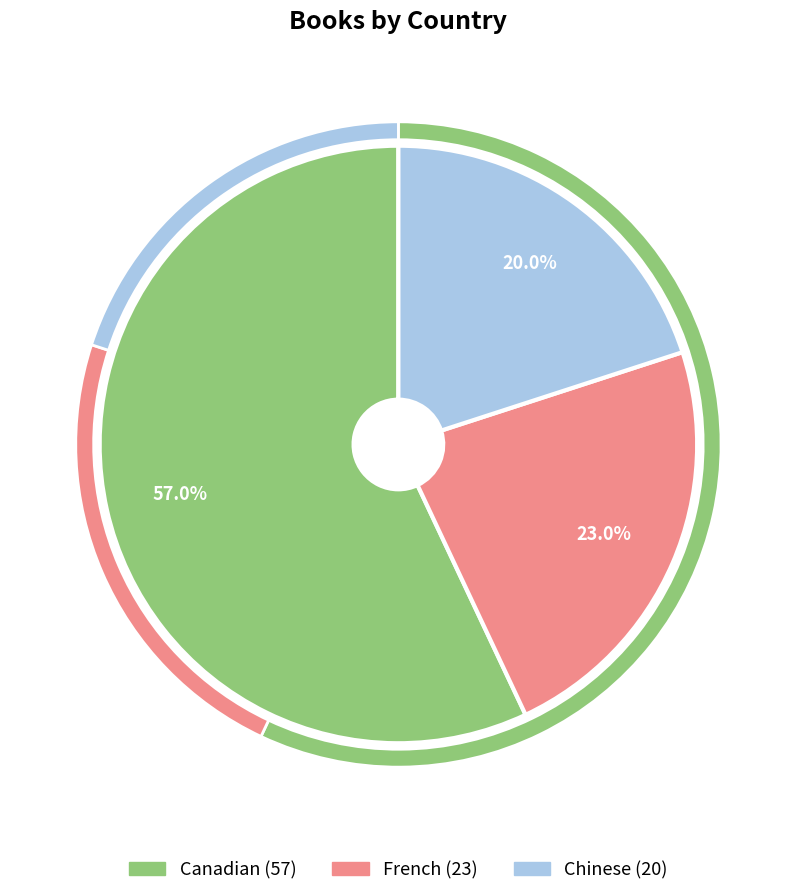

Is Canadian the majority of the pie?

Yes